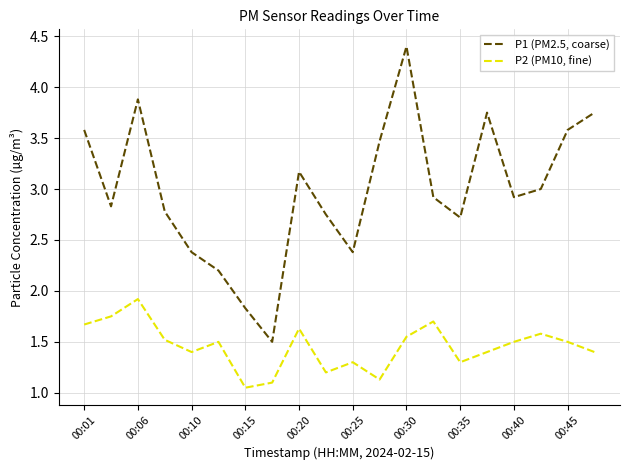

What is the greatest value displayed?

4.4